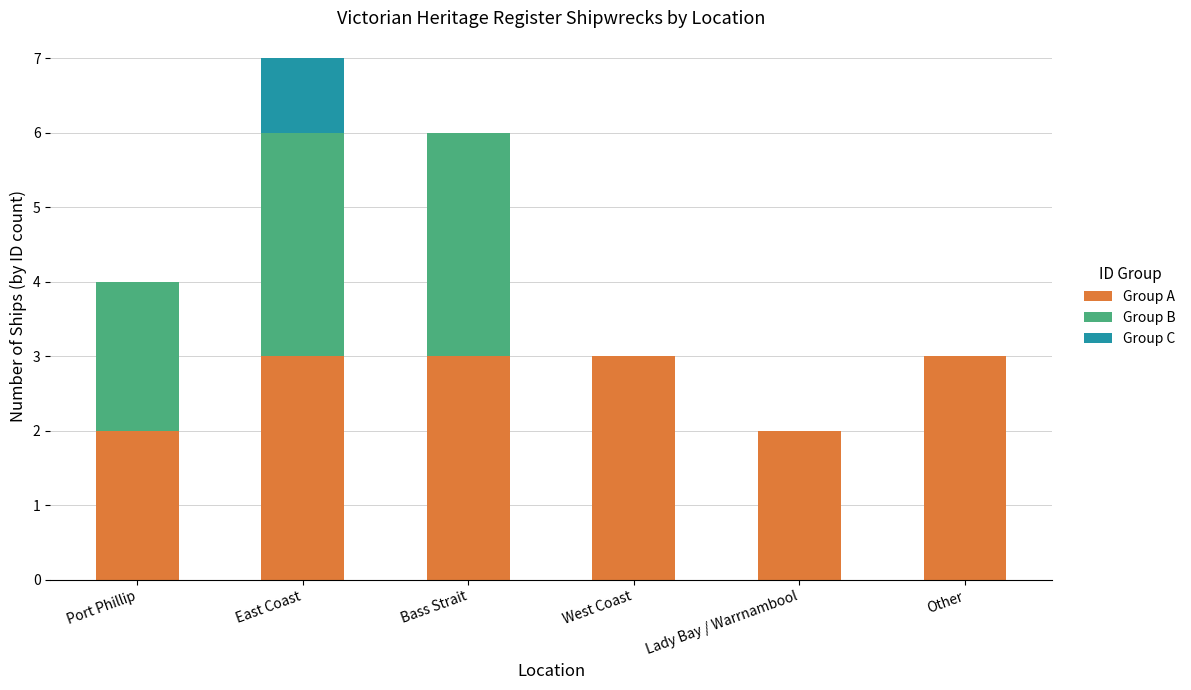

The Group A series shows 3 at East Coast. True or false?

True